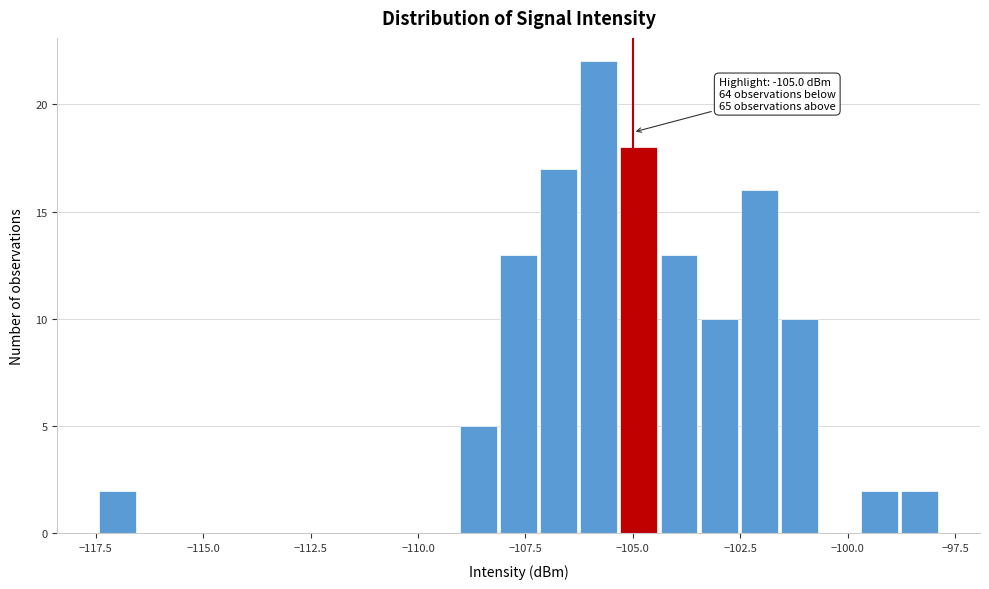

Around what value on the x-axis is the tallest bar? Give the approximate position of its centre, as read against the axis.

-106.0